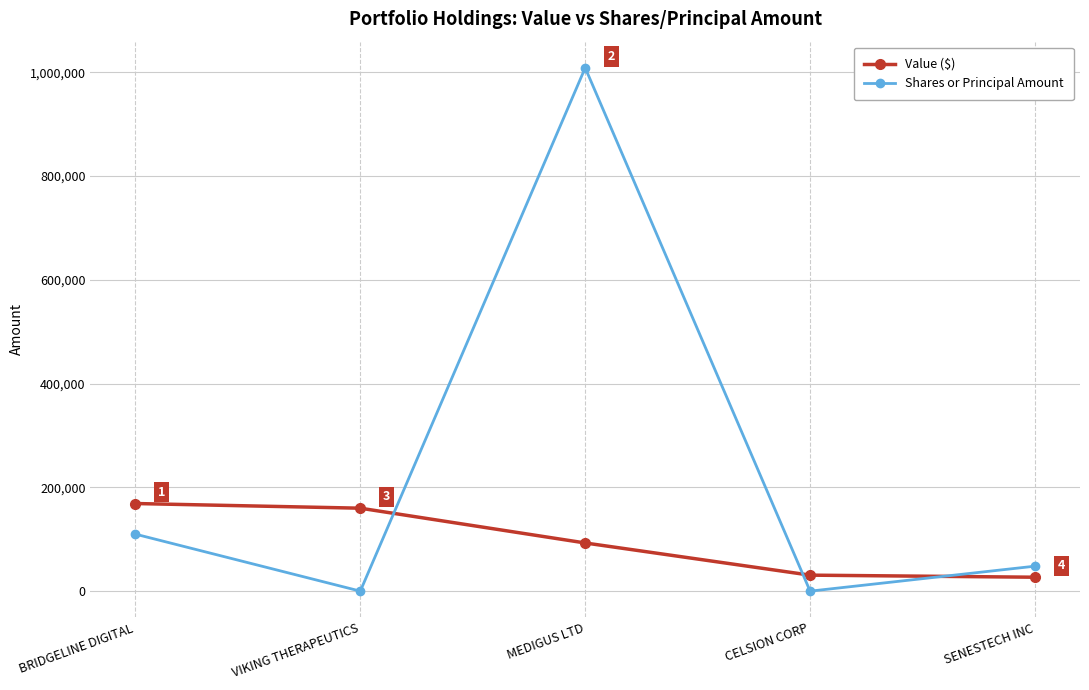

How many values in the Value ($) series are below 93000?

2